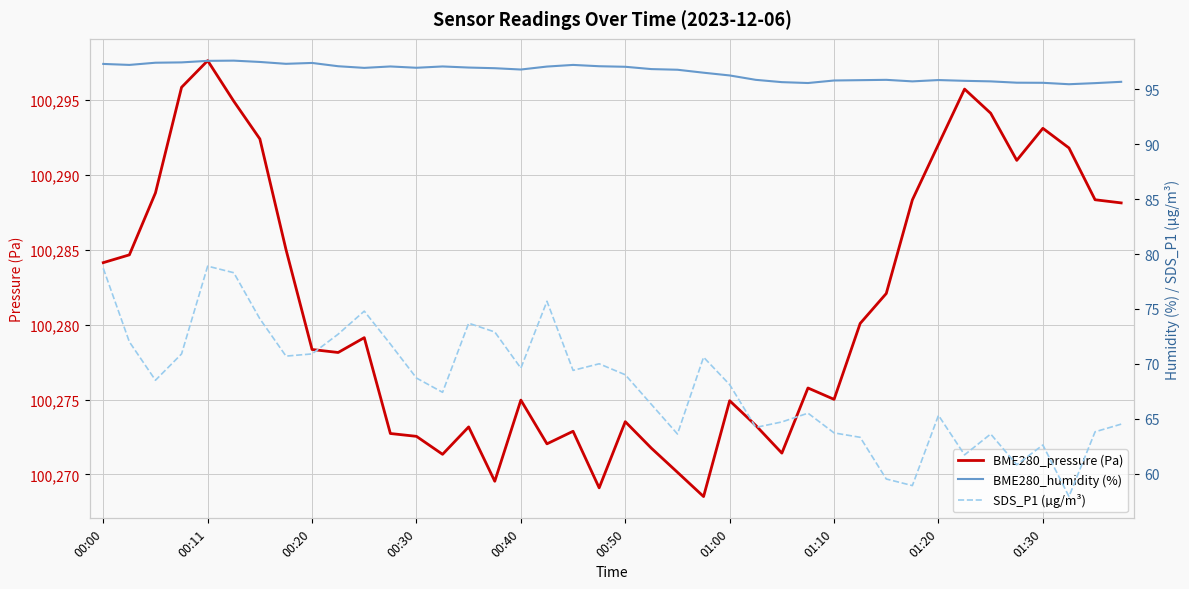

Which category has the highest value in the BME280_pressure (Pa) series?

00:11